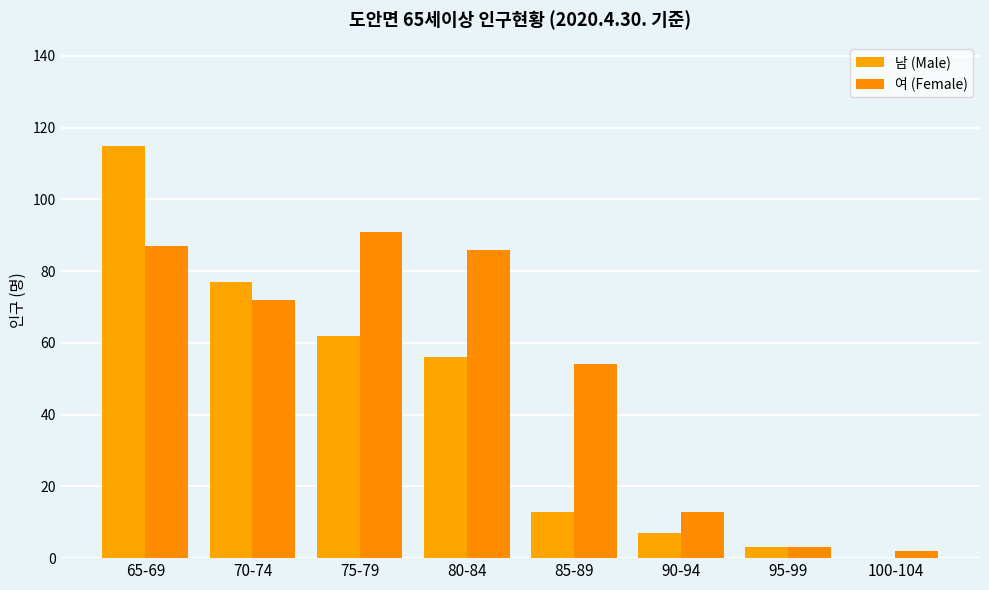

What is the difference between the second highest and minimum values in the 남 (Male) series?

77